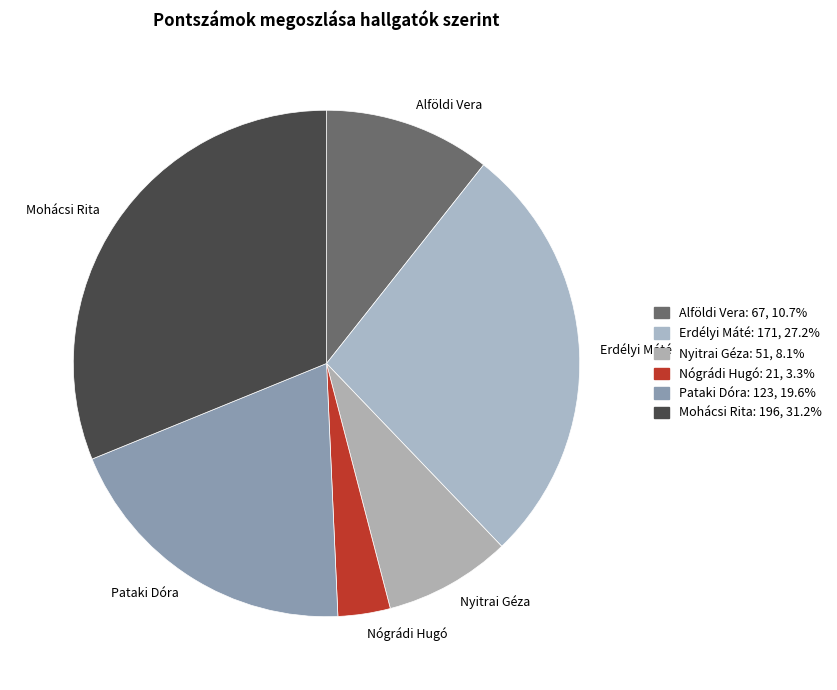

Between Alföldi Vera and Pataki Dóra, which is larger?

Pataki Dóra